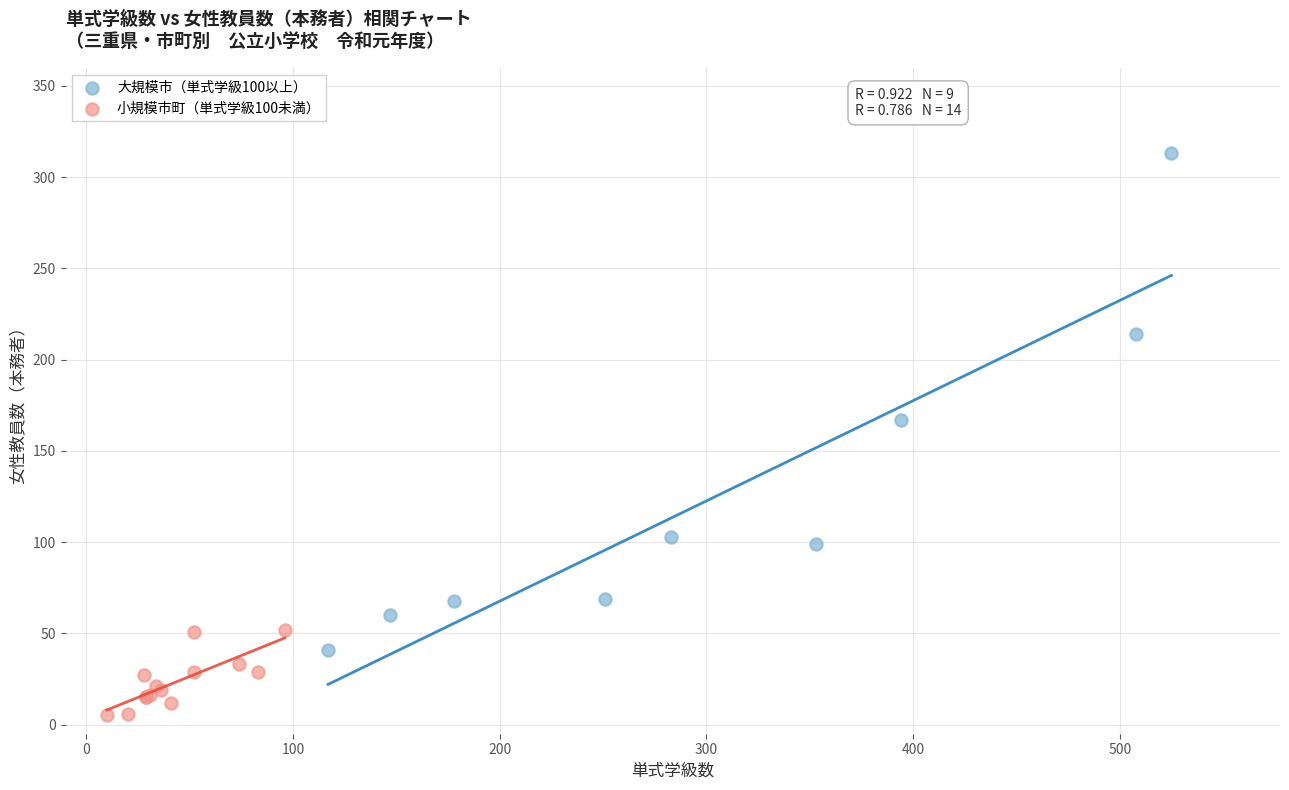

What are all the series names shown in the legend?

大規模市（単式学級100以上）, 小規模市町（単式学級100未満）